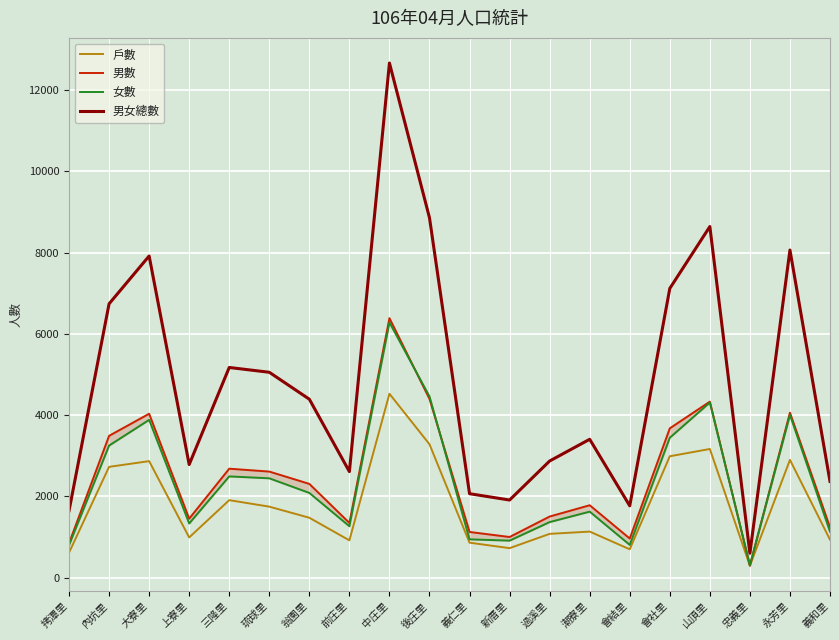

What is the sum of all 男女總數 values?

96674